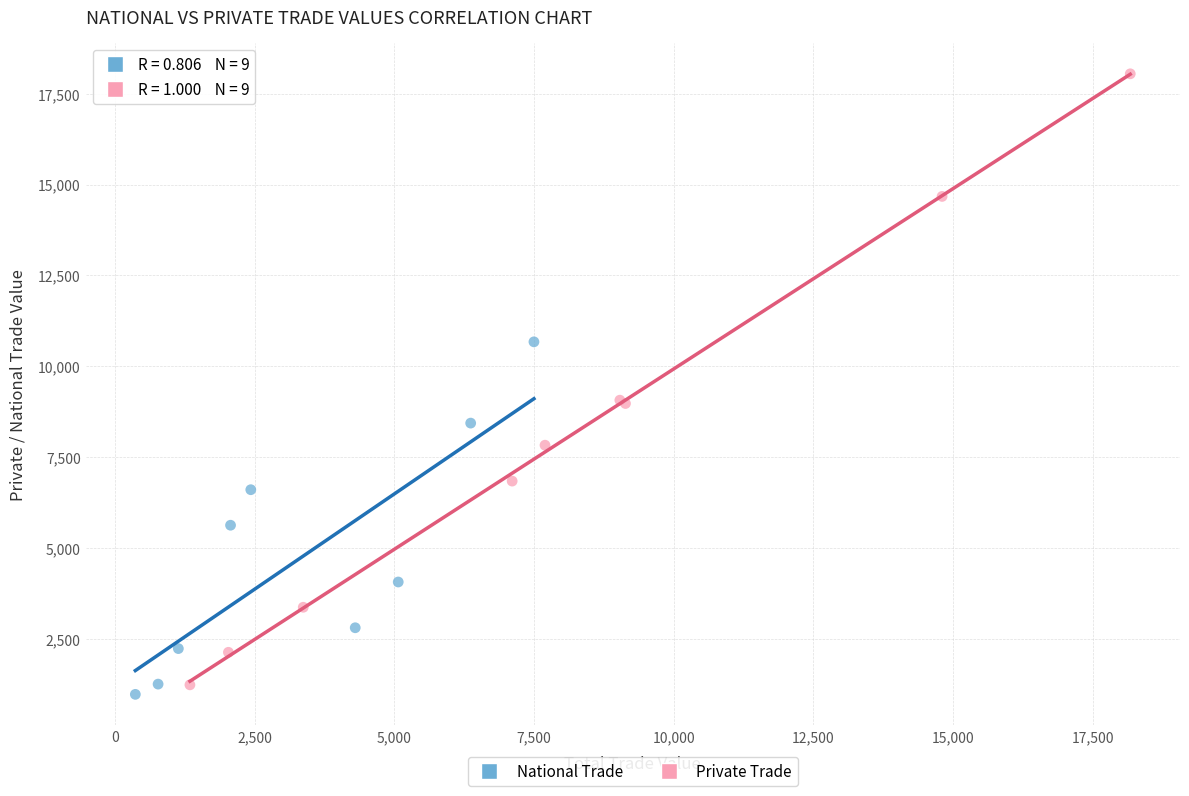

Which series reaches the maximum Y coordinate?

Private Trade